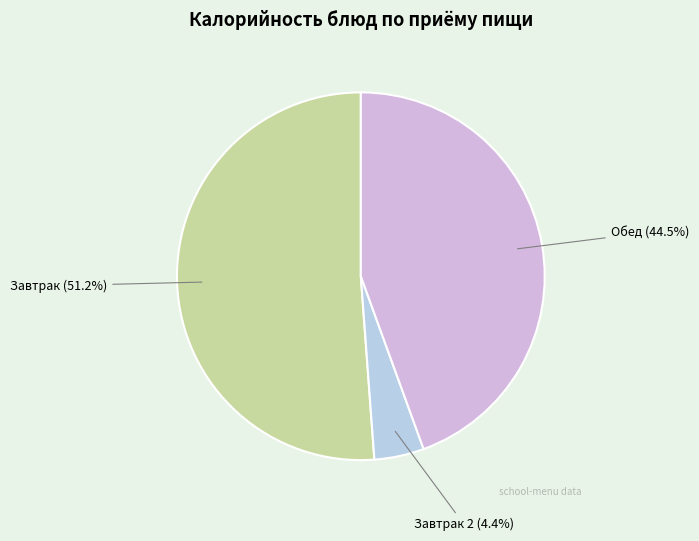

Which slice is the smallest?

Завтрак 2